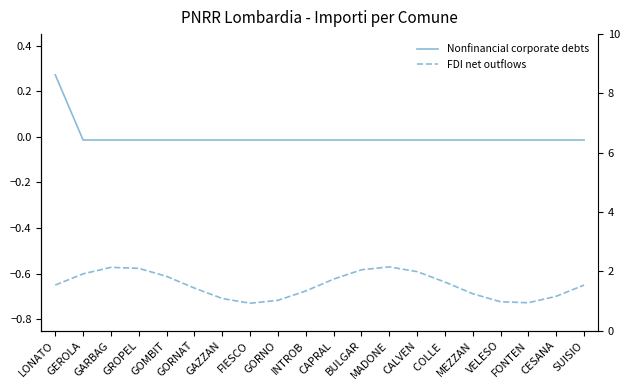

At MADONE, list the series in order from largest to smallest.

FDI net outflows, Nonfinancial corporate debts